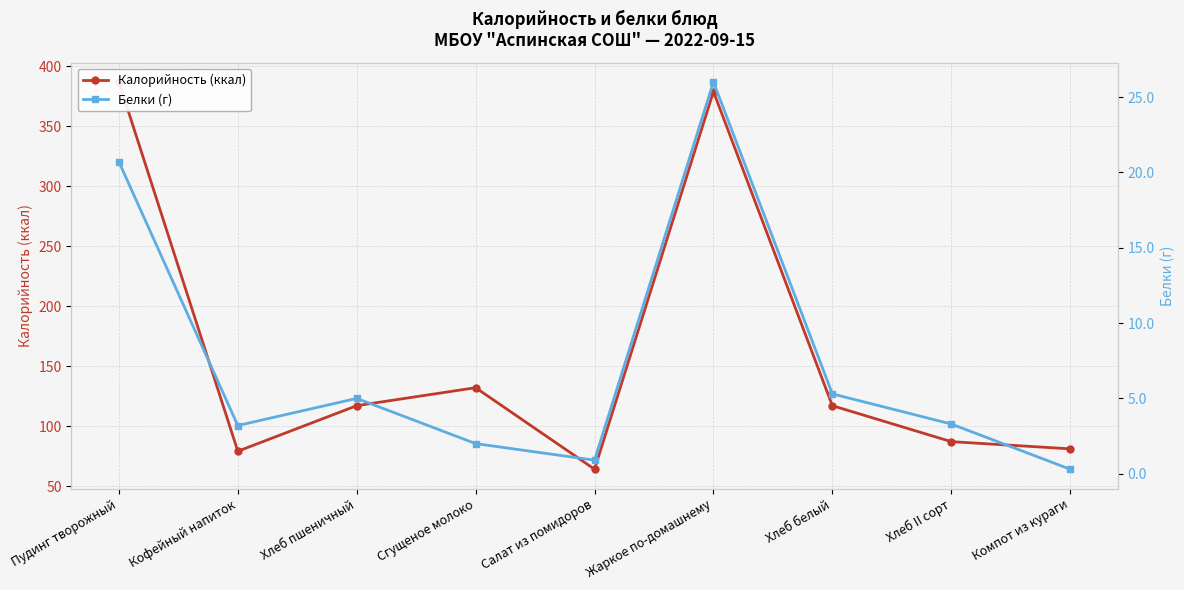

What is the difference between the Белки (г) values at Компот из кураги and Хлеб II сорт?

3.0